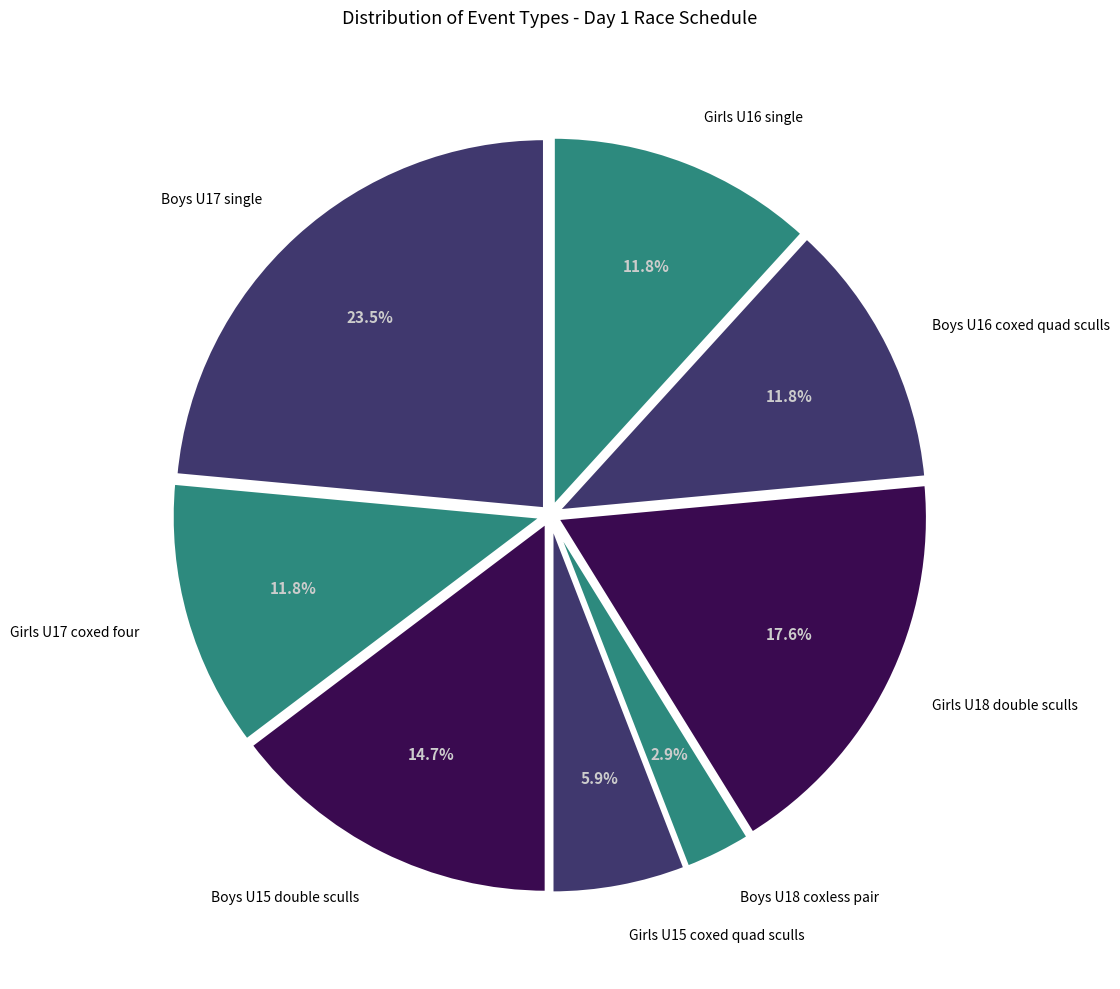

Which category has the biggest portion of the pie?

Boys U17 single